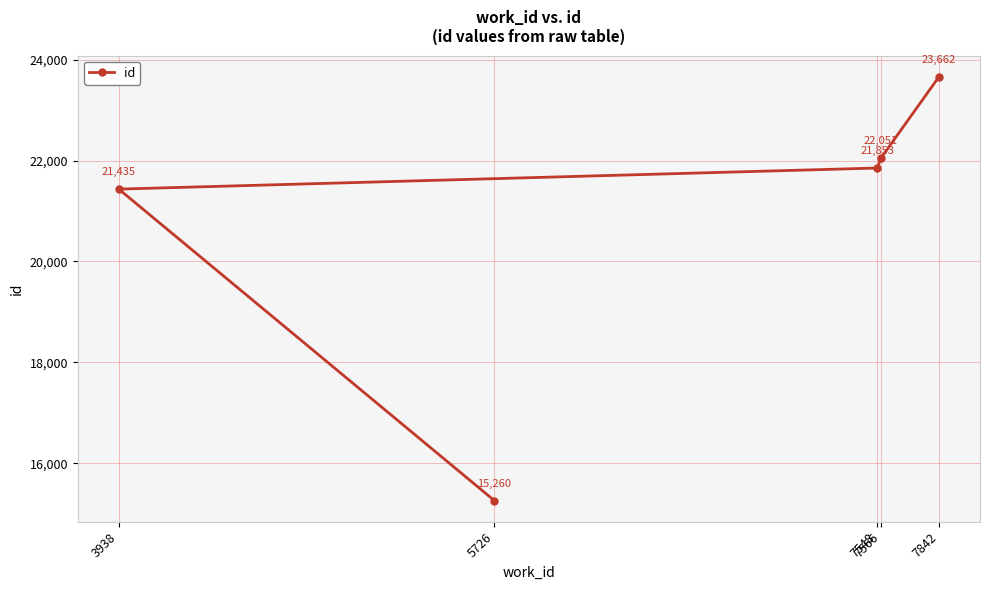

The chart shows a value of 15260 at 5726. True or false?

True